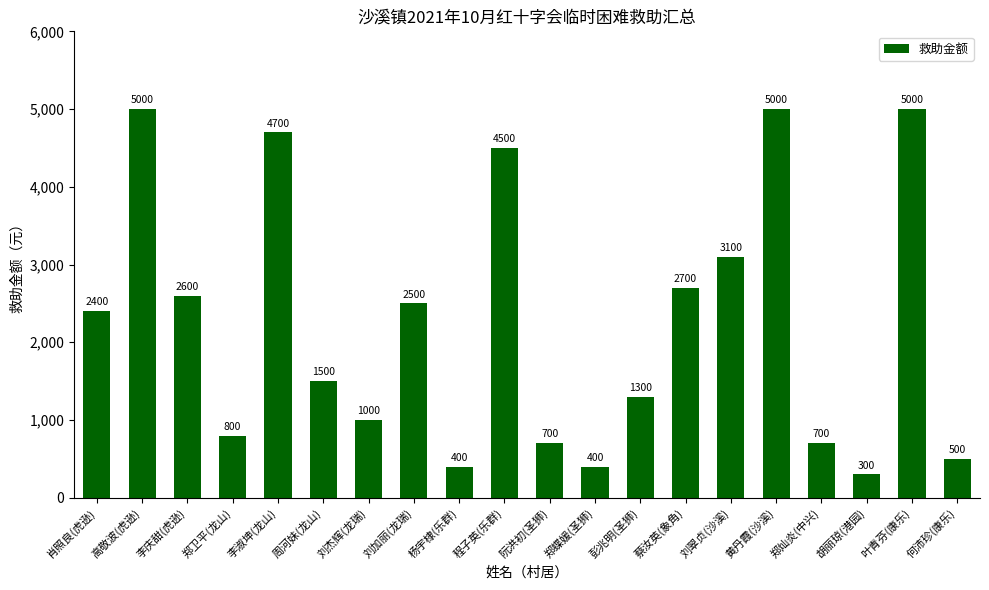

Which has a higher value, 刘加丽(龙瑞) or 肖照良(虎逊)?

刘加丽(龙瑞)